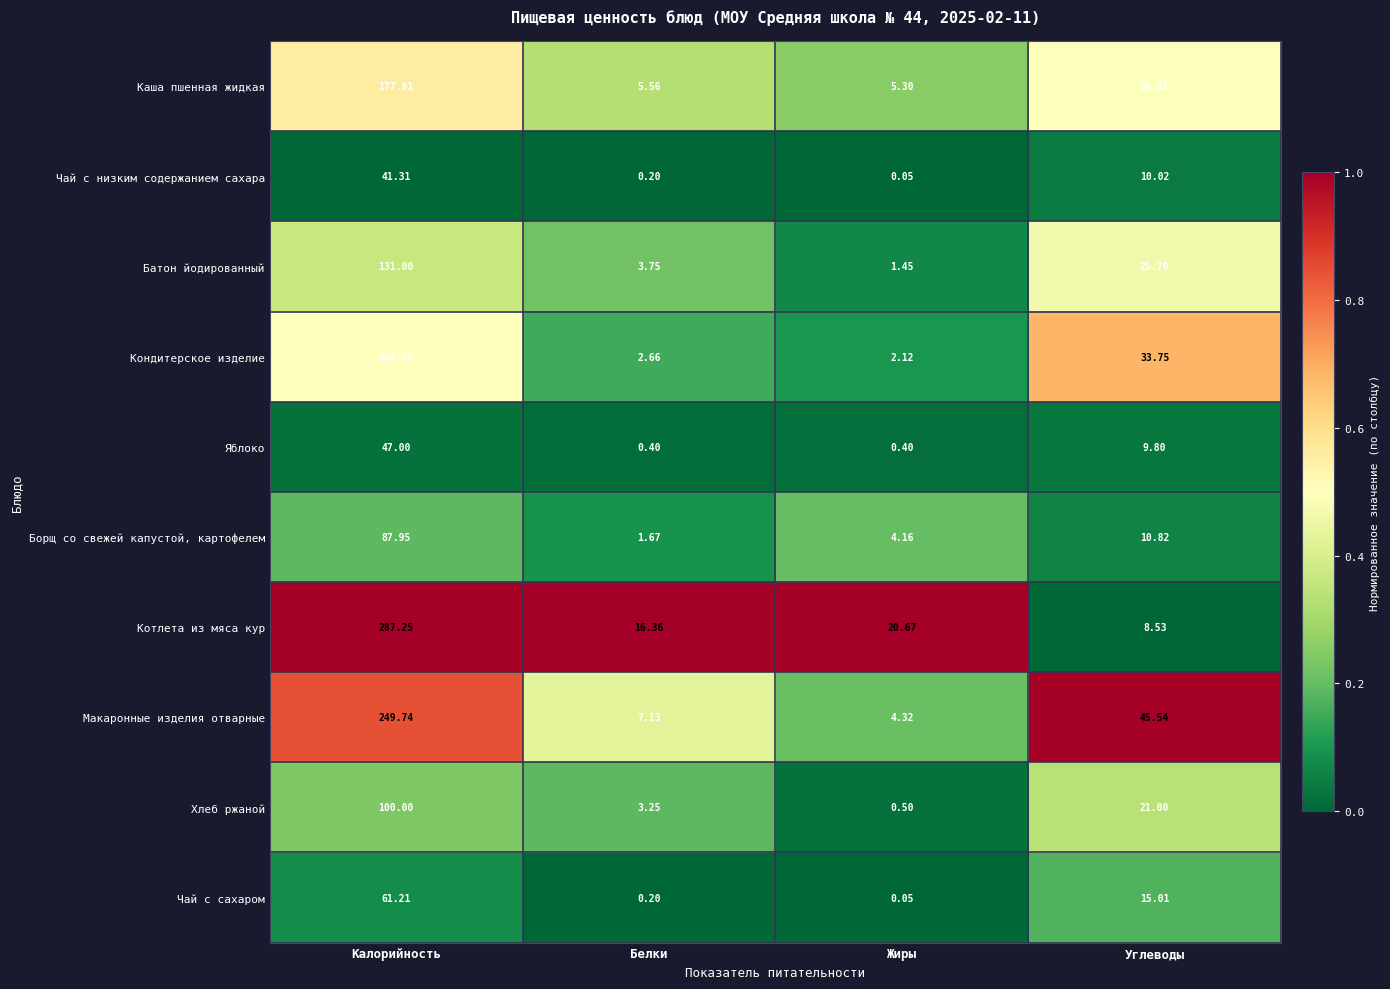

At which category does the chart reach its peak across all series?

Калорийность